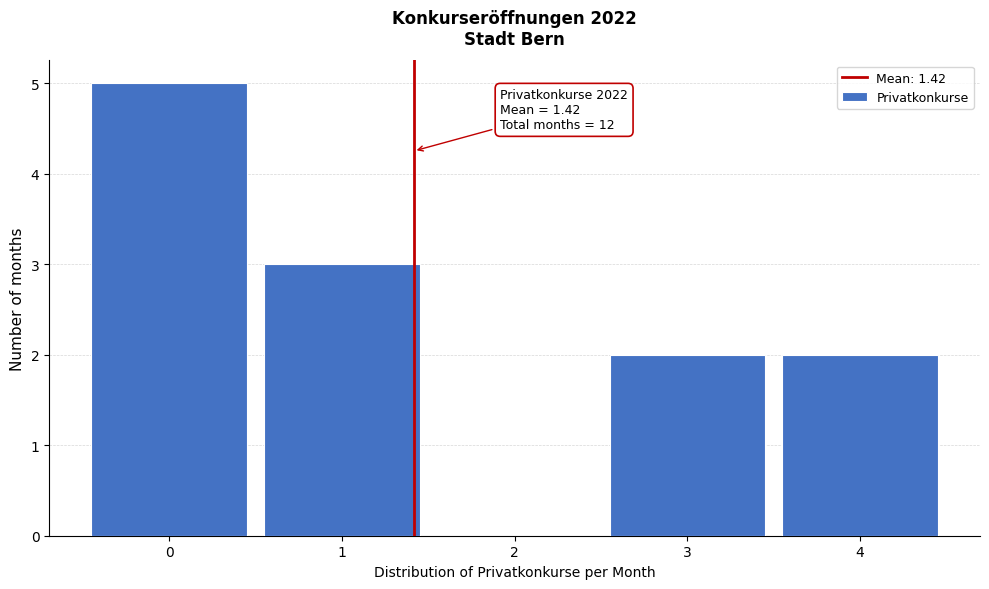

Which range on the x-axis has the tallest bar?

-0.5 to 0.5